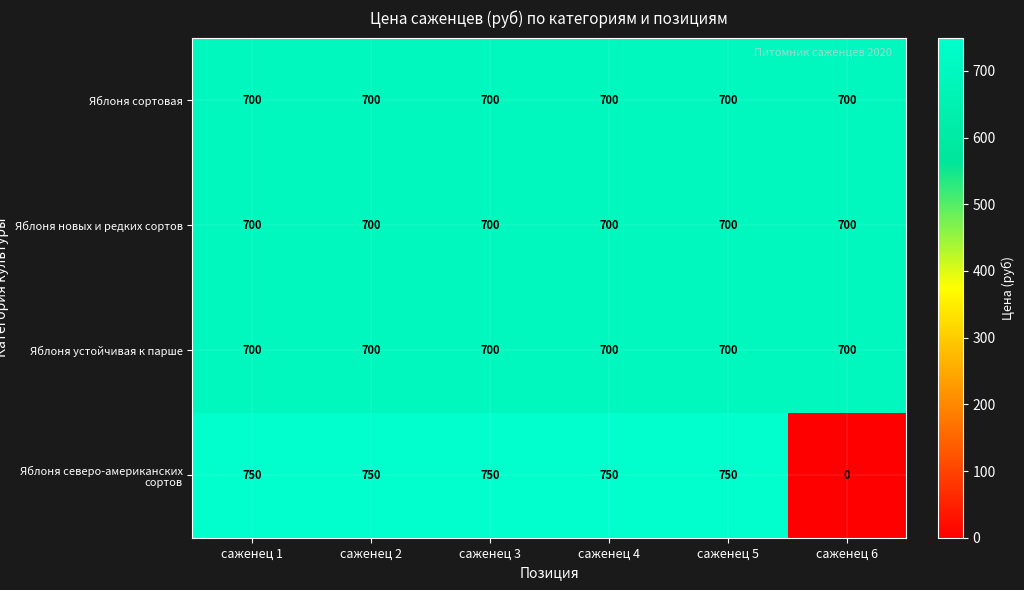

The Яблоня устойчивая к парше series shows 700 at саженец 3. True or false?

True